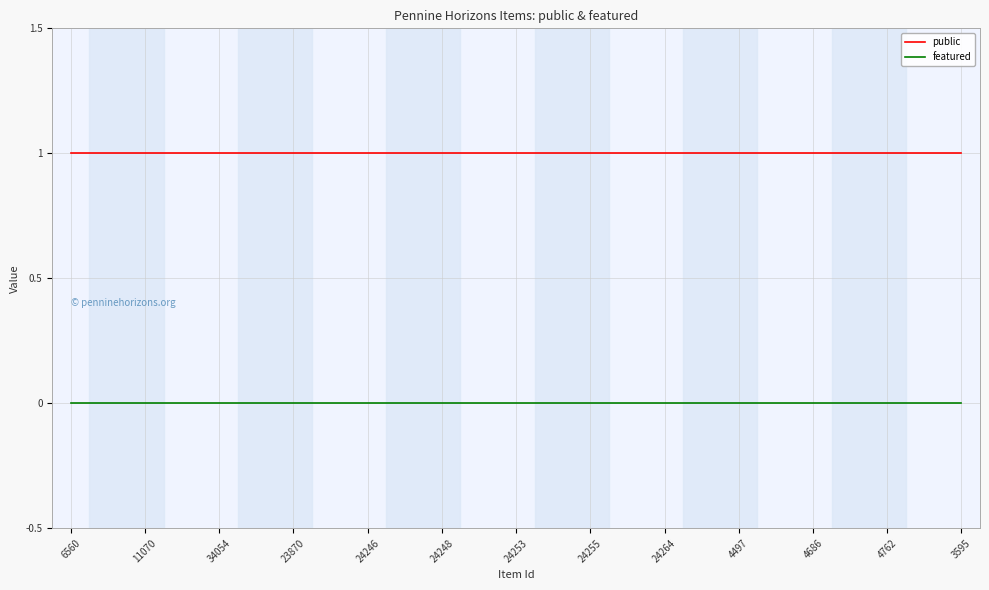

What are all the series names shown in the legend?

public, featured